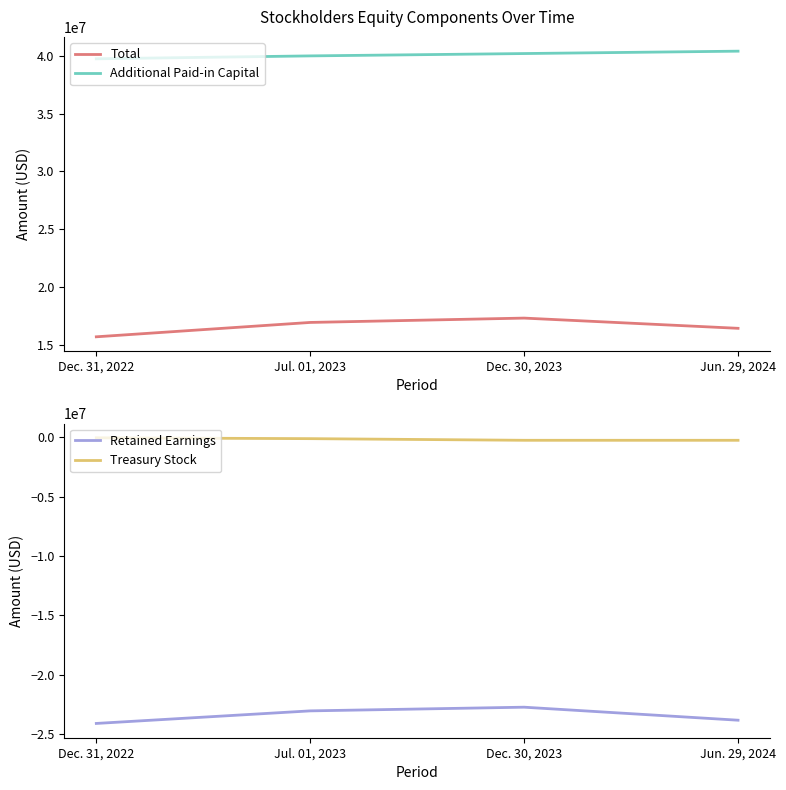

True or false: Total and Treasury Stock cross at least once.

False